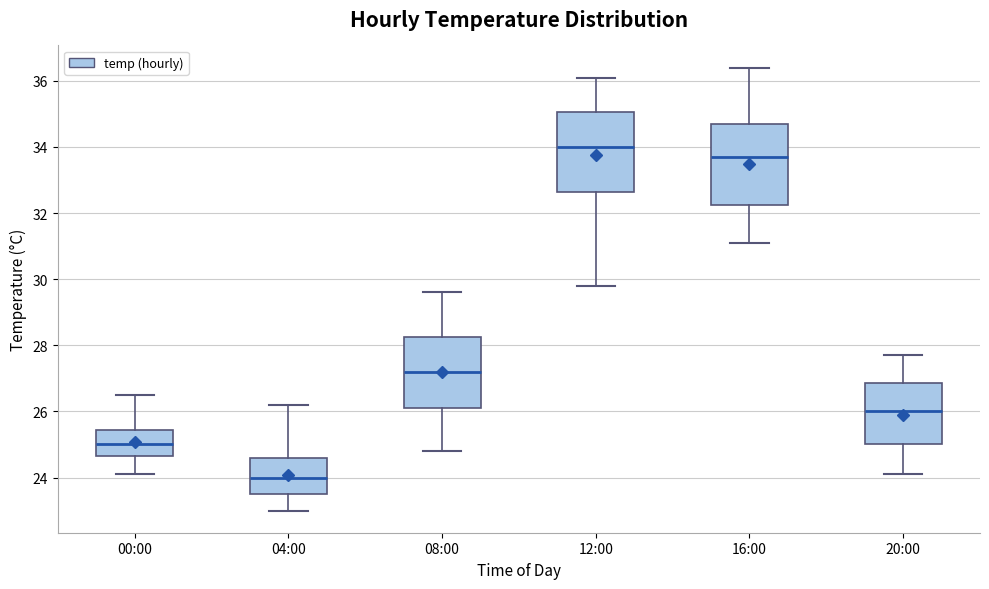

Which box has the lowest median line?

04:00